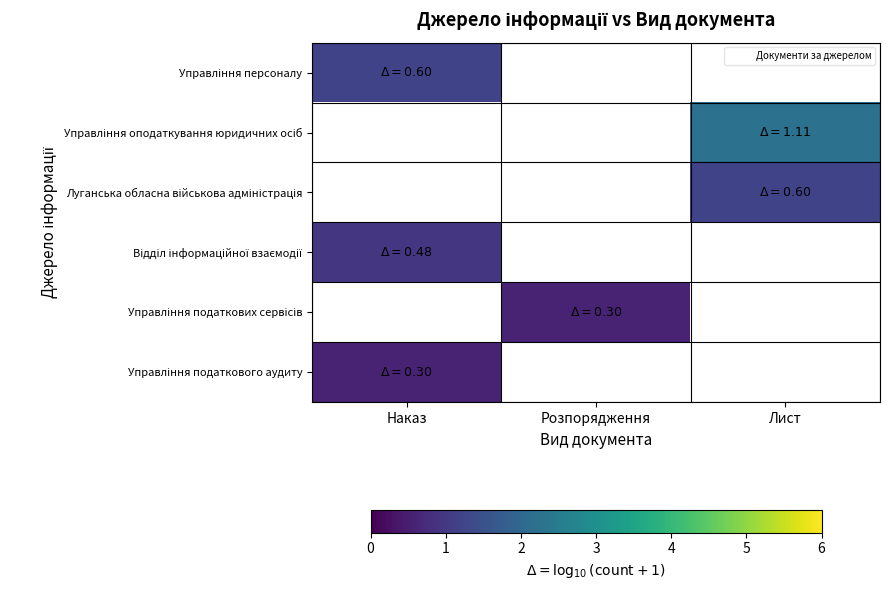

What is the minimum value shown in the chart?

0.6